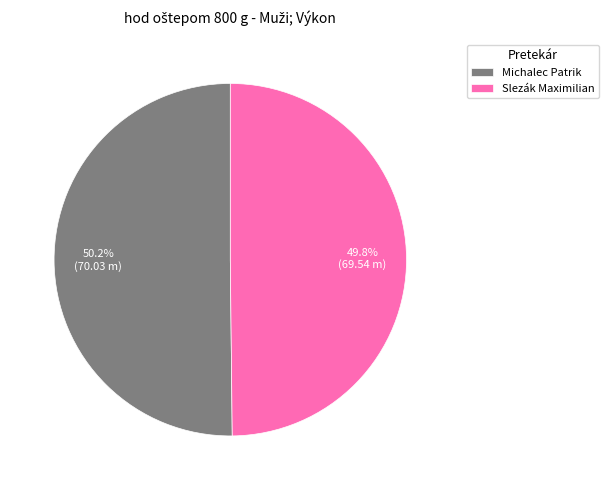

Approximately how many times larger is the value at Michalec Patrik compared to Slezák Maximilian?

1.0